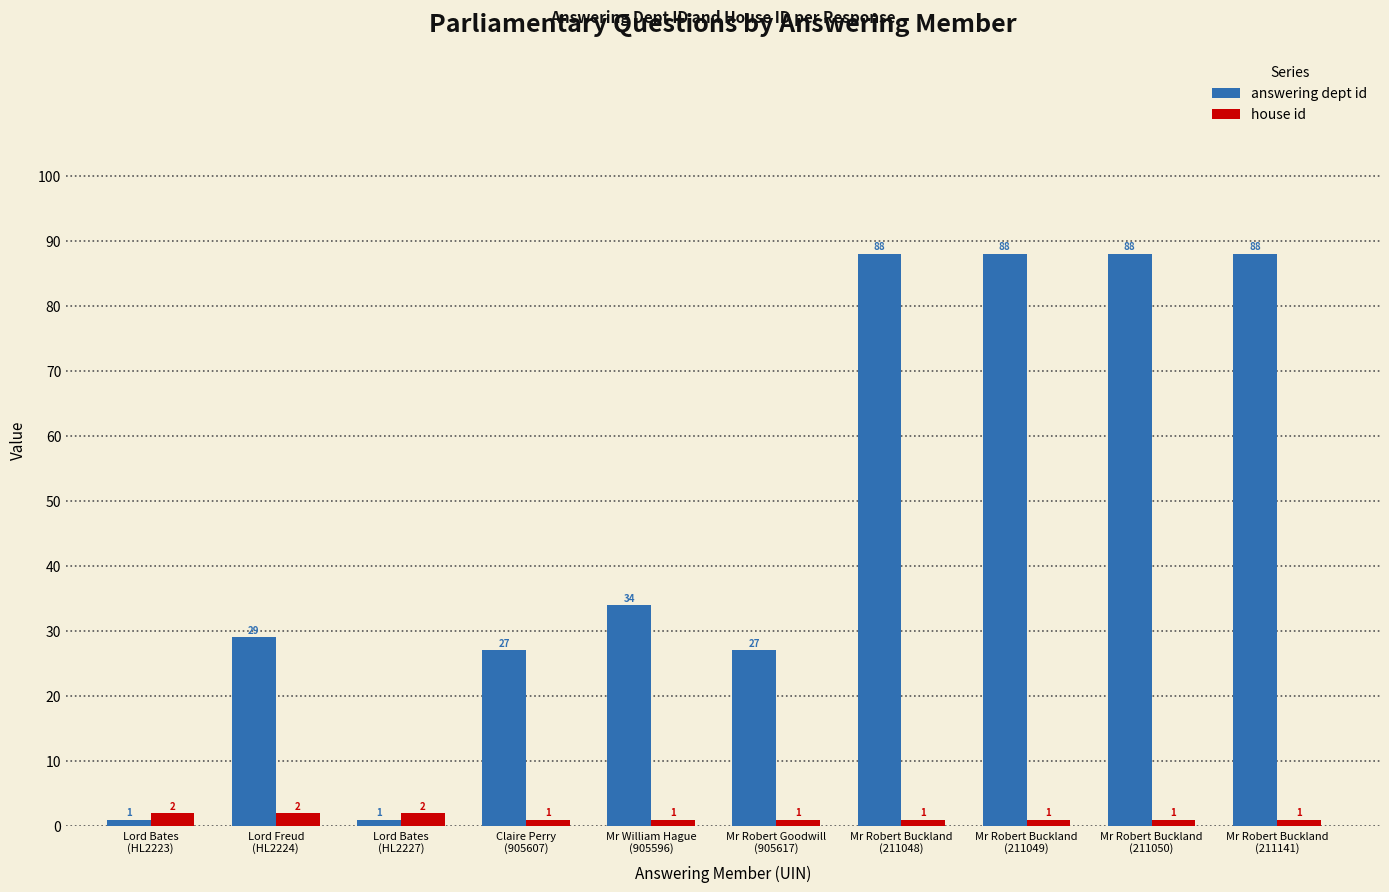

At how many categories does at least one series exceed 5?

8